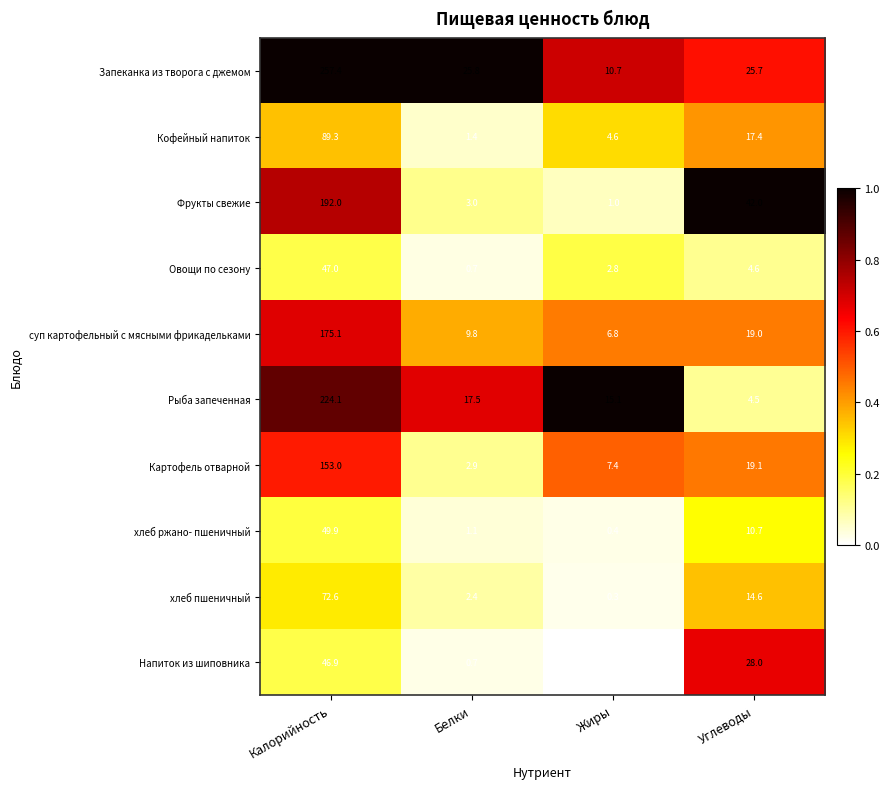

Which category has the highest value in the Запеканка из творога с джемом series?

Калорийность